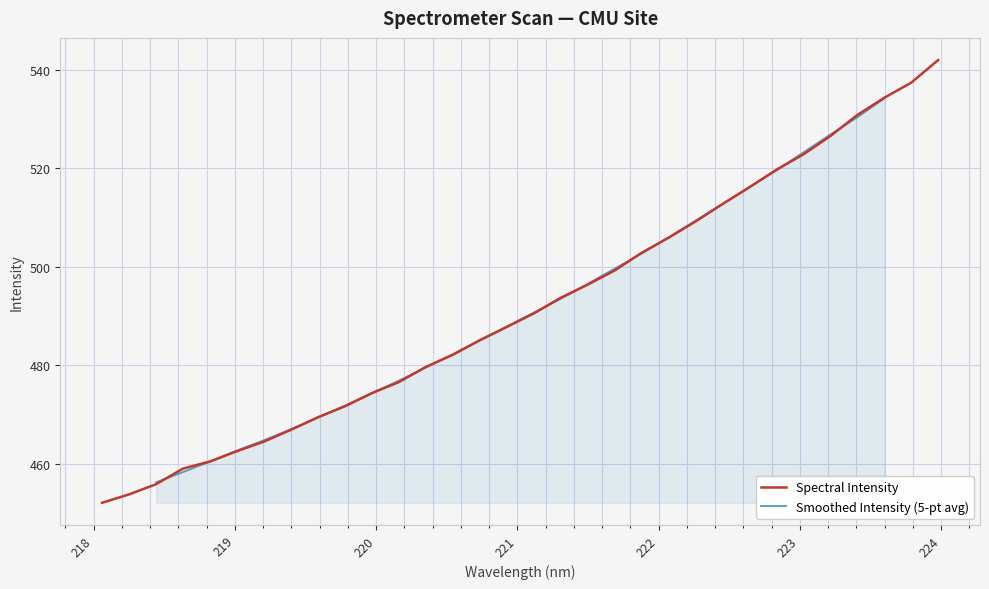

What is the ratio of the value at 221.3083 to the value at 219.3979?

1.1